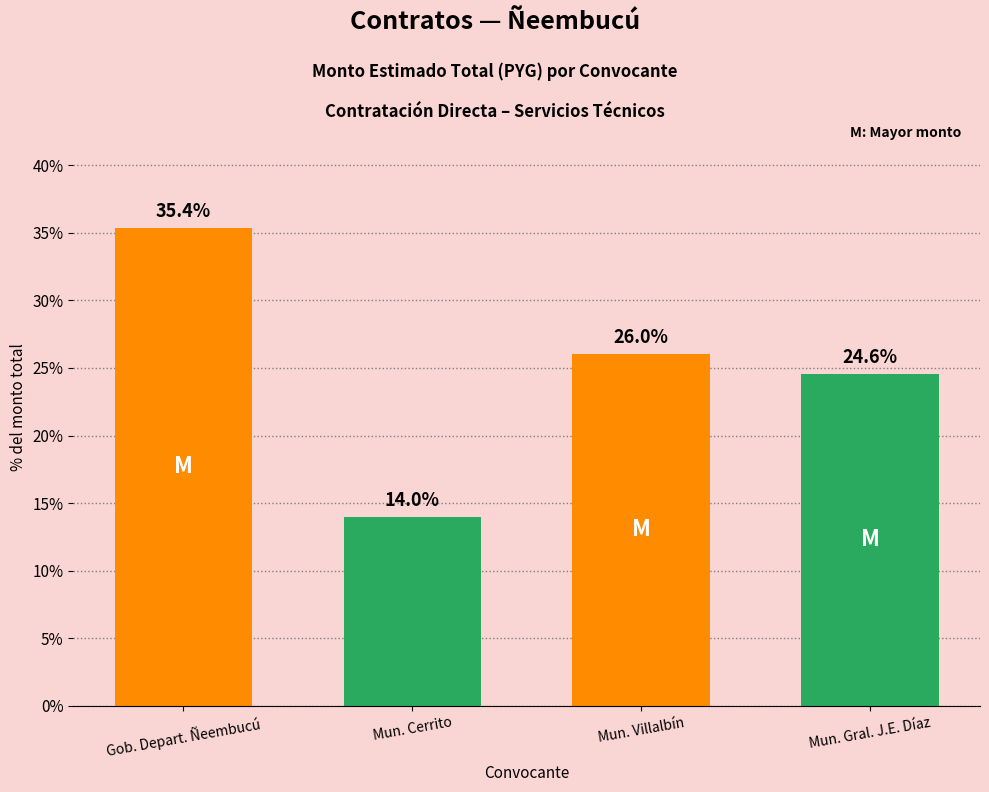

What is the minimum value shown in the chart?

14.0